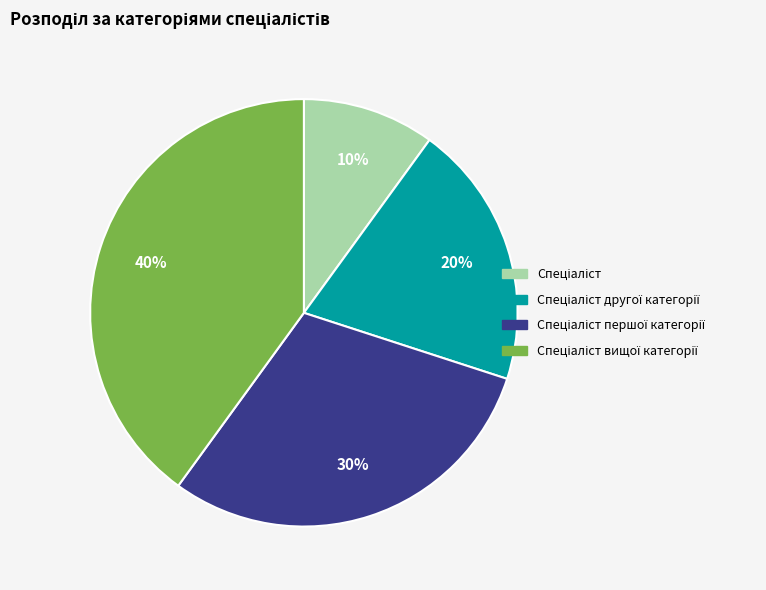

Does any single category account for the majority?

No